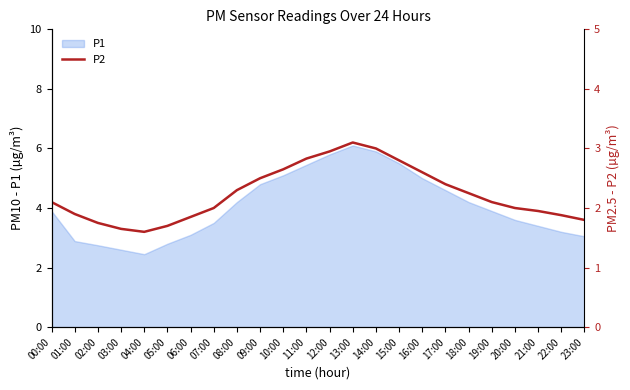

True or false: there are more than 2 points higher than both neighbors.

False